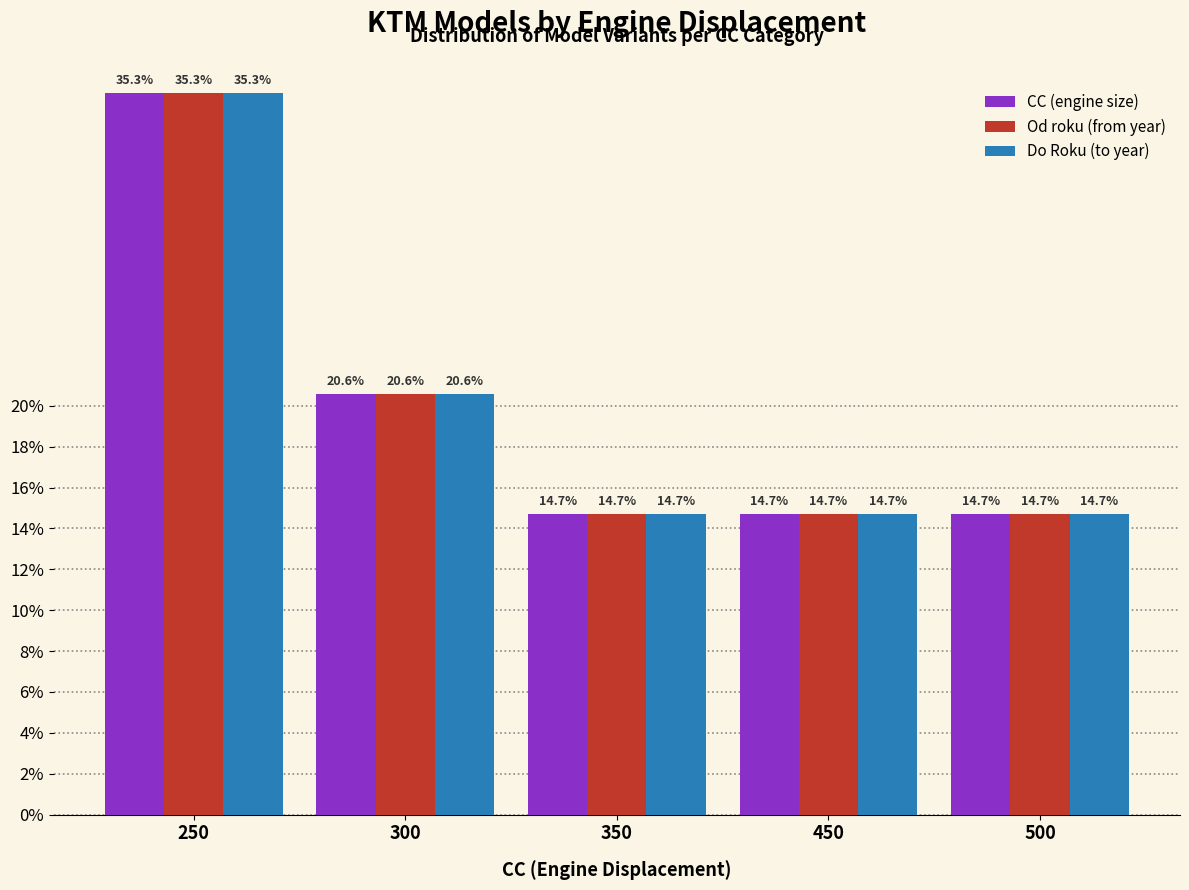

The value of CC (engine size) at 450 is 14.7. True or false?

True